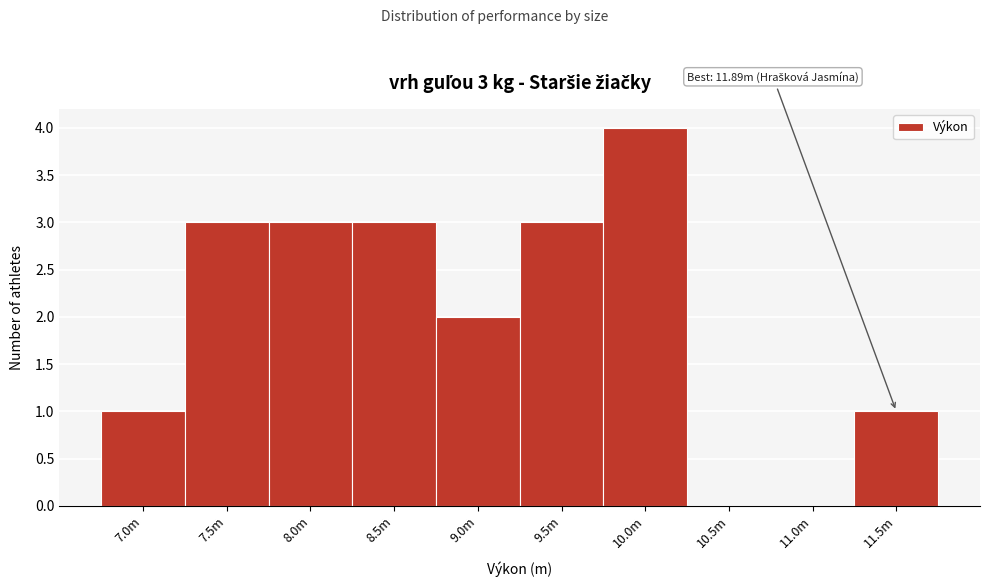

Reading left to right, transcribe all the data shown in this chart.

7.0m=1	7.5m=3	8.0m=3	8.5m=3	9.0m=2	9.5m=3	10.0m=4	10.5m=0	11.0m=0	11.5m=1